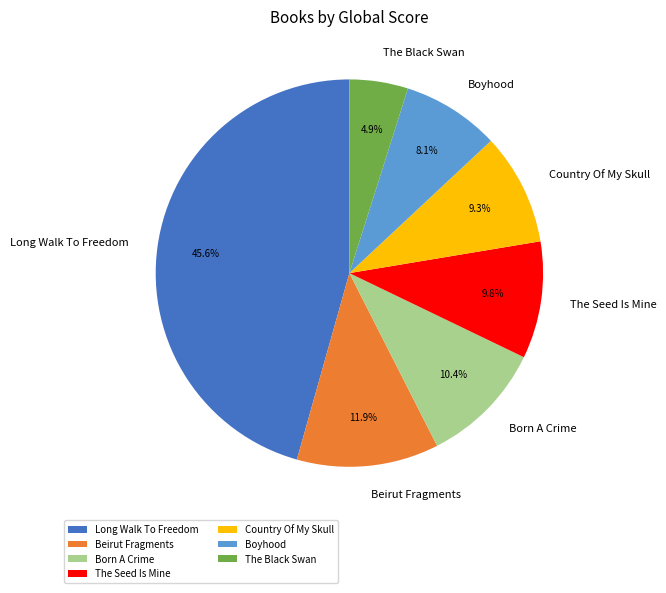

Which category has the smallest portion of the pie?

The Black Swan